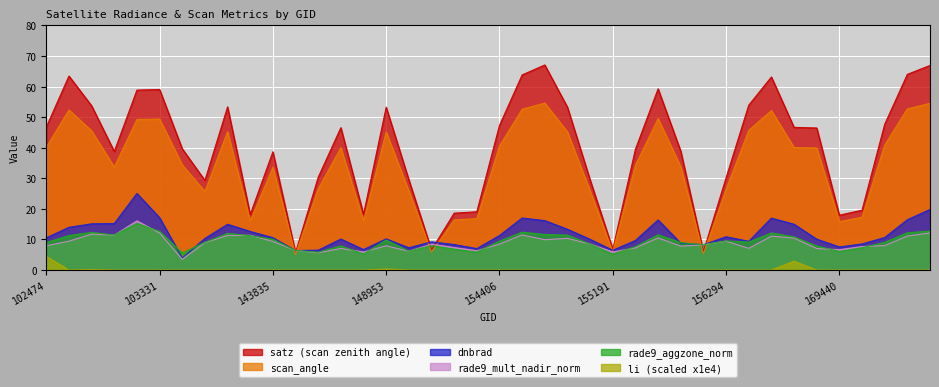

What is the value of the scan_angle point at the 2nd from the left?

52.4